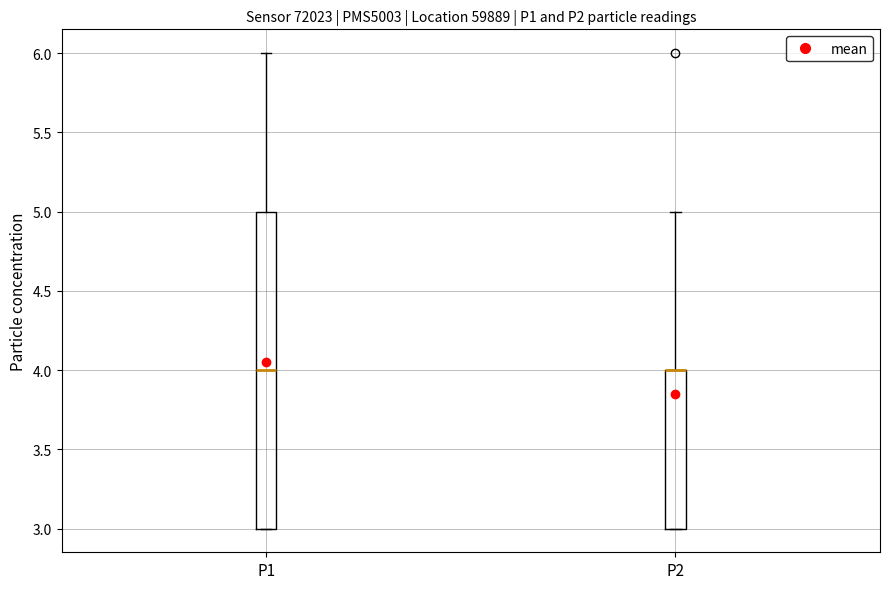

Reading left to right, read every box against the y-axis: the position of its median line, the range the box covers, and the ends of its whiskers. The values are not printed on the chart, so give them approximately, as read against the axis.

P1: median 4, box 3 to 5, whiskers 3 to 6
P2: median 4 (drawn on the box's upper edge), box 3 to 4, whiskers 3 to 5